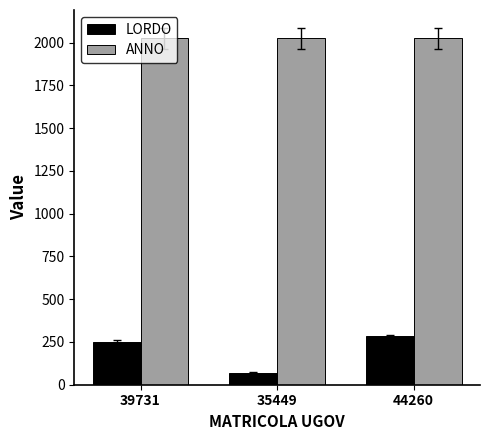

How many bars are there in total?

6